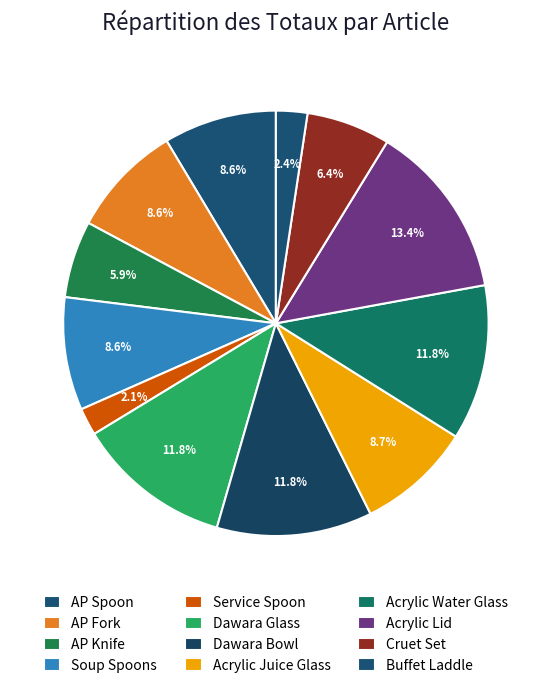

To the nearest percent, what is the combined percentage of Dawara Glass and Acrylic Lid?

25%